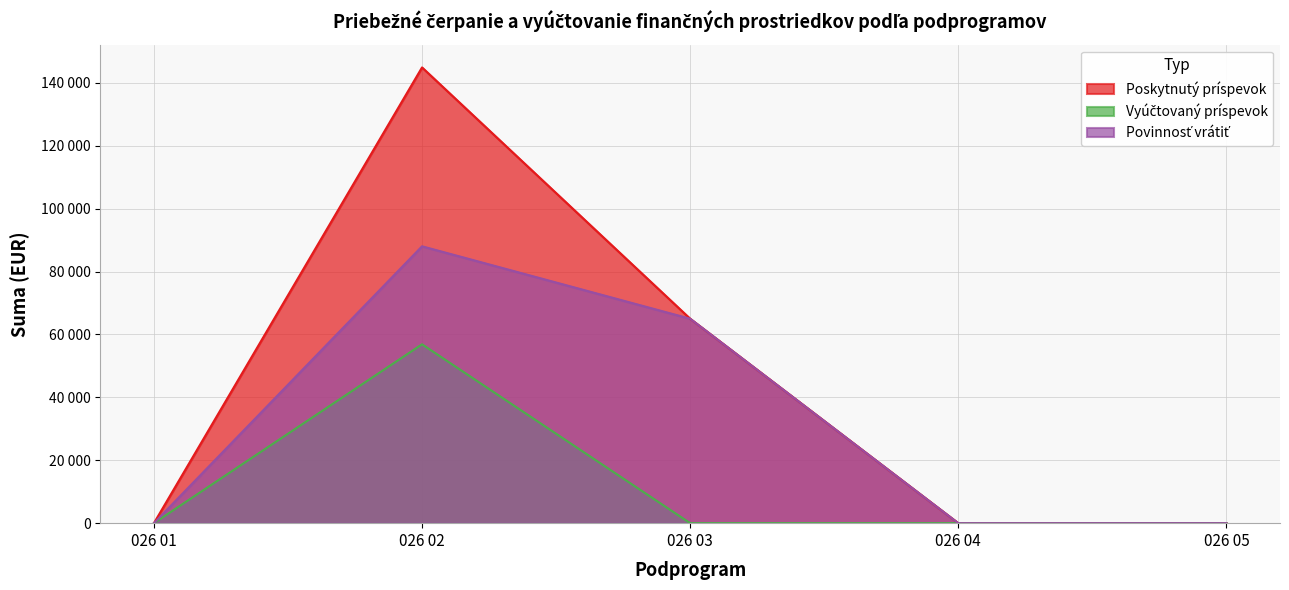

Reading left to right, list all the values displayed in this chart.

Poskytnutý príspevok: 0.0	144896.0	65000.0	0.0	0.0
Vyúčtovaný príspevok: 0.0	56872.2	0.0	0.0	0.0
Povinnosť vrátiť: 0.0	88023.8	65000.0	0.0	0.0